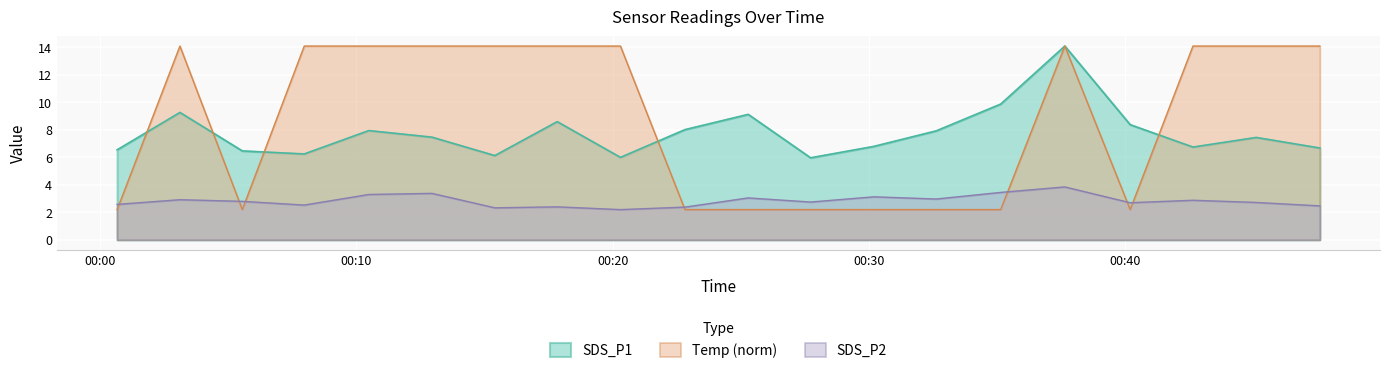

What is the difference between the highest and lowest values at 2023/03/24 00:27:43?

3.8